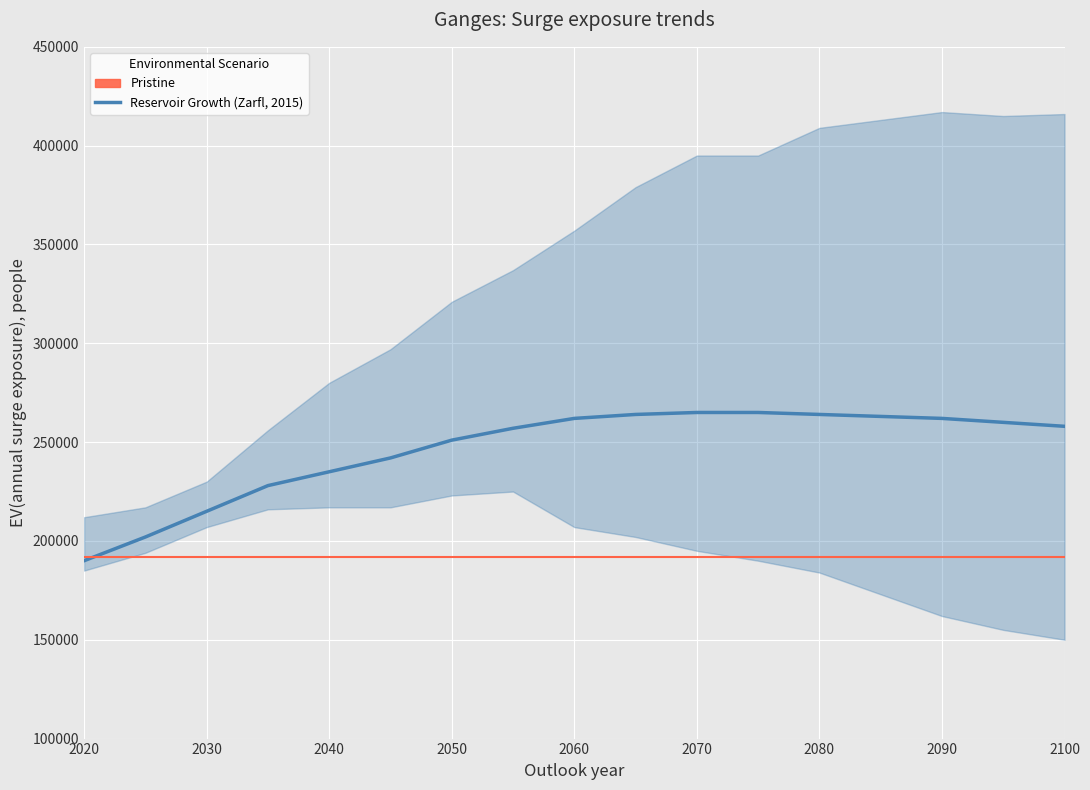

Does the chart display data point markers on the line(s)?

No